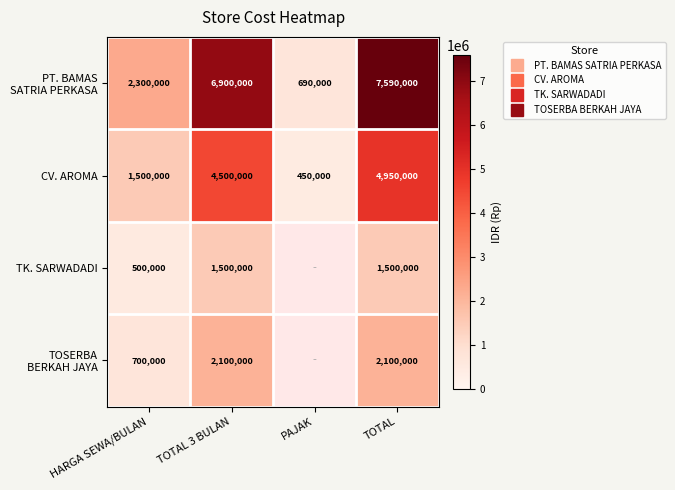

Between PAJAK and TOTAL, which series saw the biggest shift?

PT. BAMAS SATRIA PERKASA